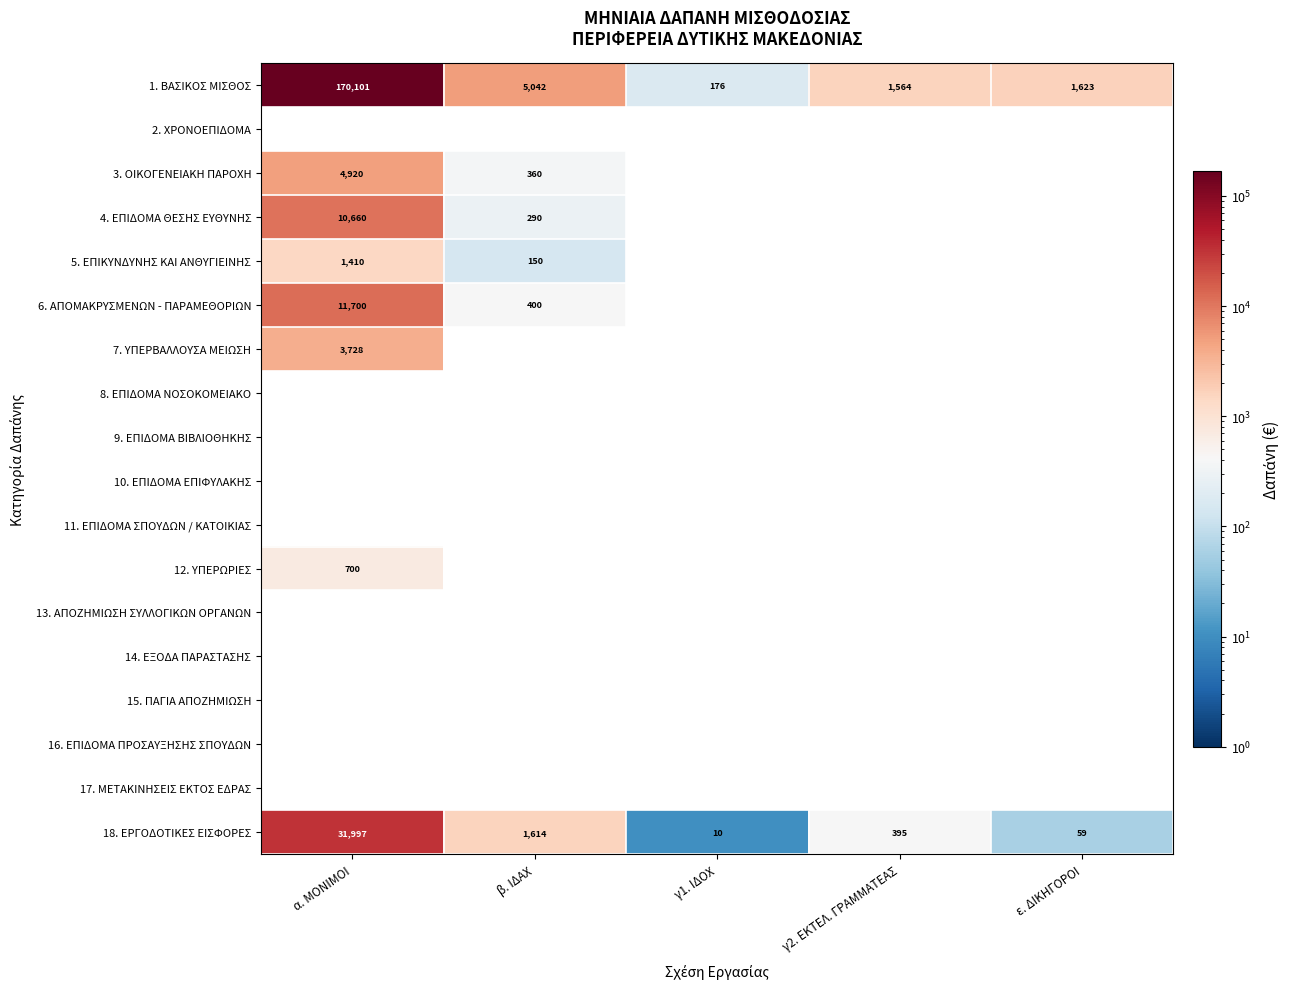

At which label does 1. ΒΑΣΙΚΟΣ ΜΙΣΘΟΣ reach its peak?

α. ΜΟΝΙΜΟΙ